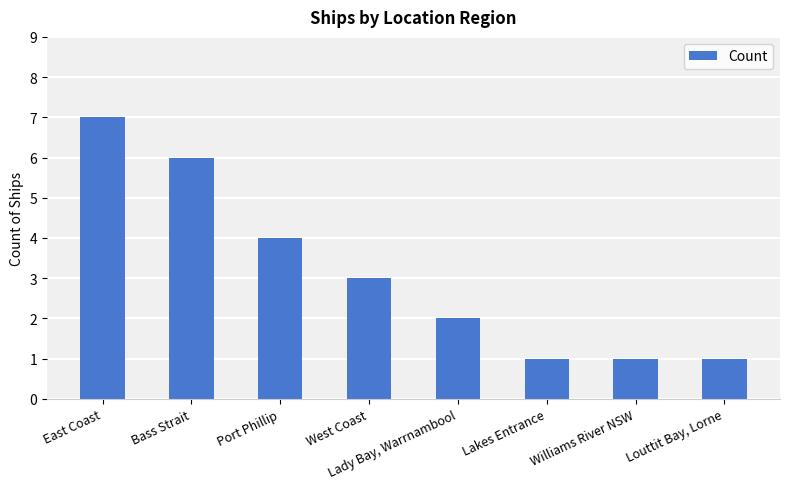

Read the value at Lakes Entrance.

1